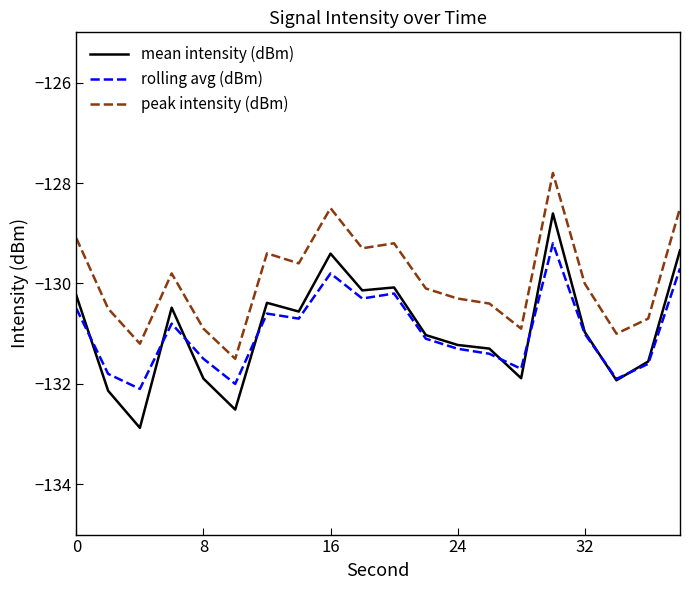

Which series has the largest range (max minus min)?

mean intensity (dBm)